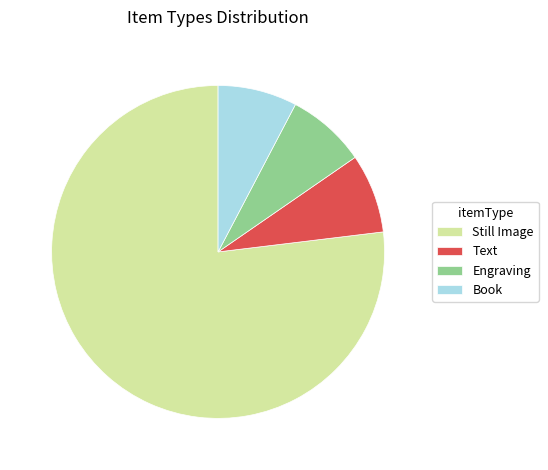

Does Engraving represent more than half of the total?

No